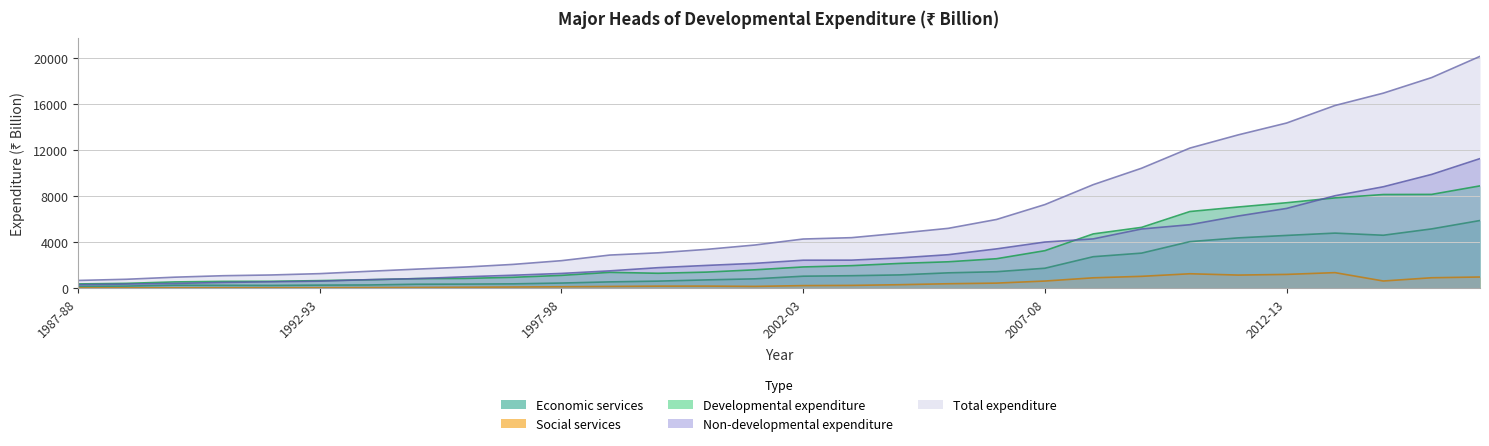

At which category does the chart reach its minimum across all series?

1987-88